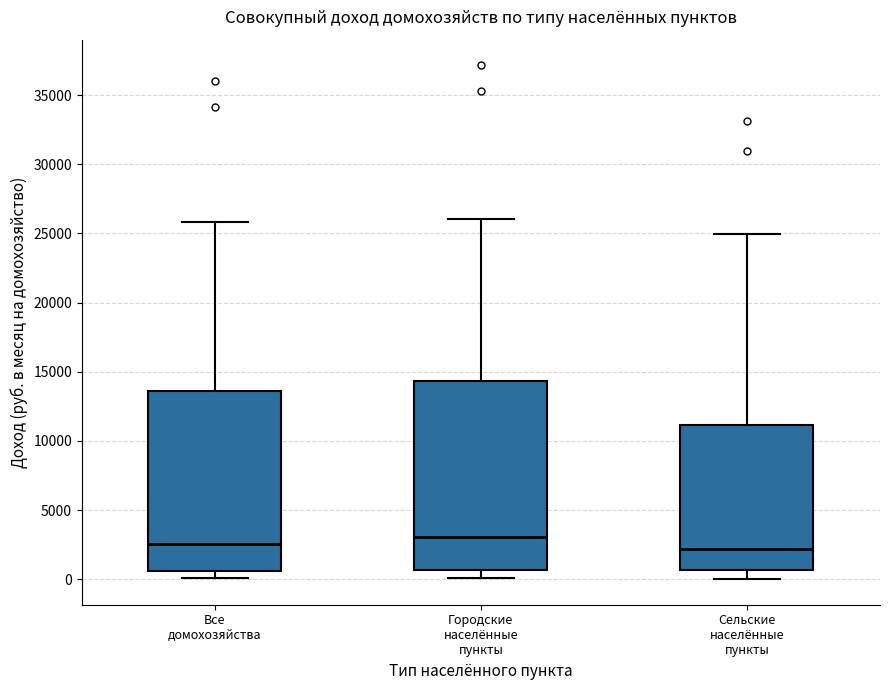

Reading left to right, read every box against the y-axis: the position of its median line, the range the box covers, and the ends of its whiskers. The values are not printed on the chart, so give them approximately, as read against the axis.

Все домохозяйства: median 2500, box 500 to 13500, whiskers 0 to 26000
Городские населённые пункты: median 3000, box 500 to 14500, whiskers 0 to 26000
Сельские населённые пункты: median 2000, box 500 to 11000, whiskers 0 to 25000